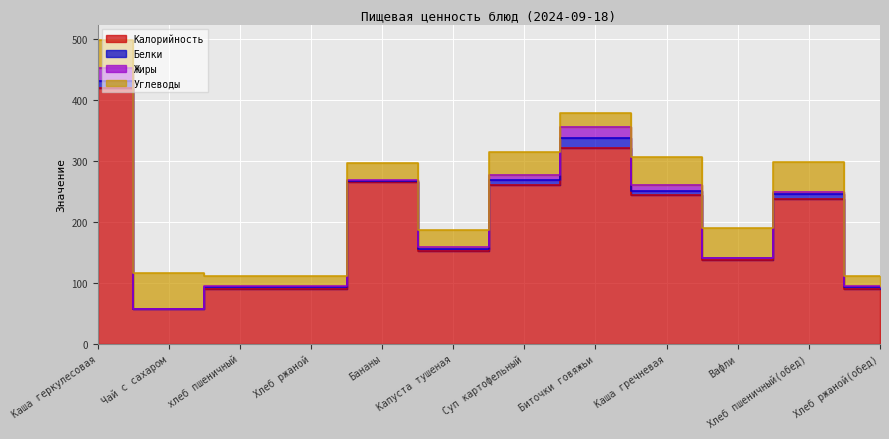

Which category has the highest value in the Жиры series?

Каша геркулесовая